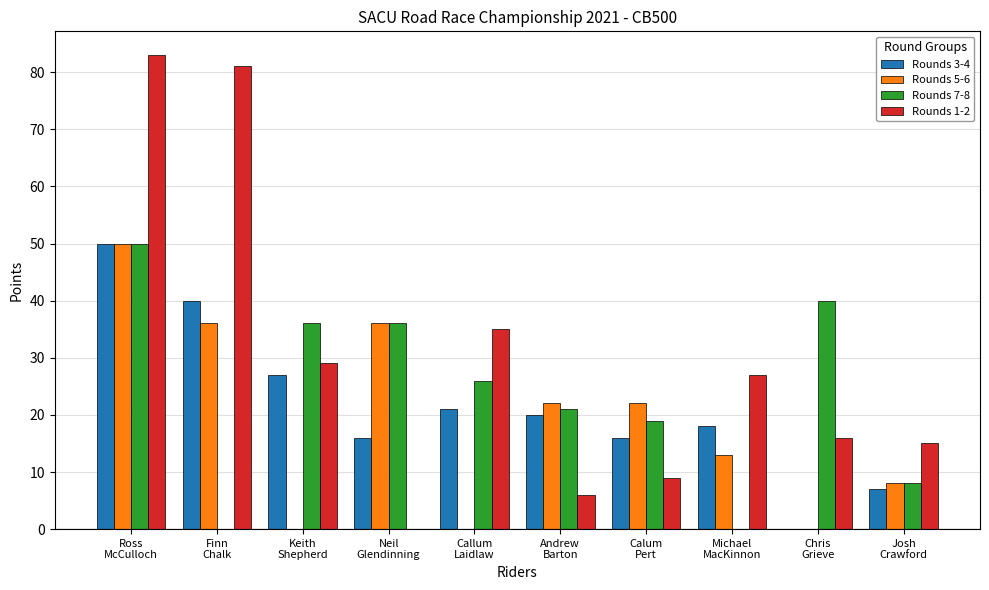

How many categories are shown in the chart?

10